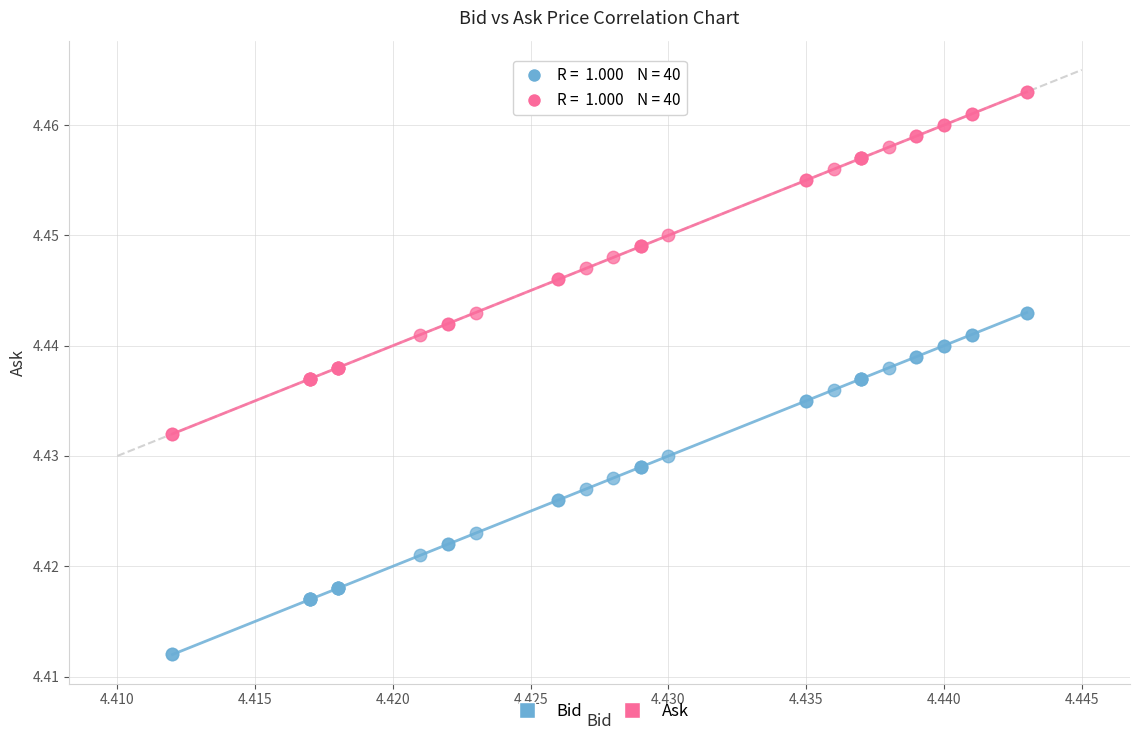

Which series reaches the maximum Y coordinate?

Ask